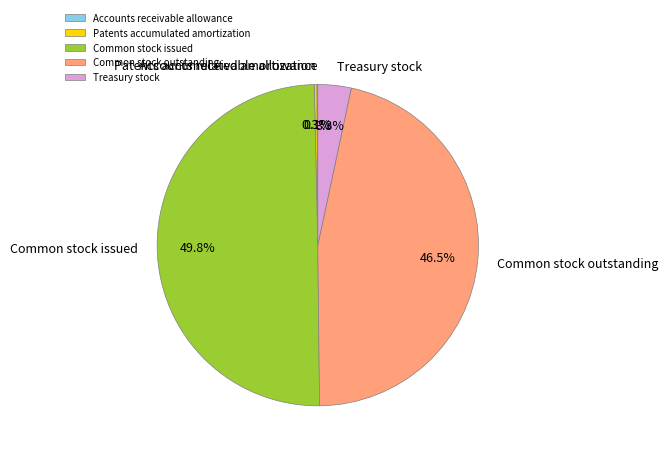

Does Treasury stock account for over 50% of the chart?

No